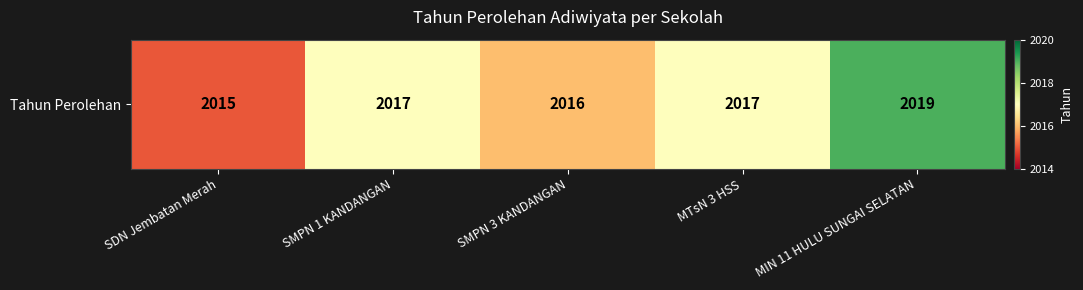

Which has a higher value, MIN 11 HULU SUNGAI SELATAN or SMPN 3 KANDANGAN?

MIN 11 HULU SUNGAI SELATAN